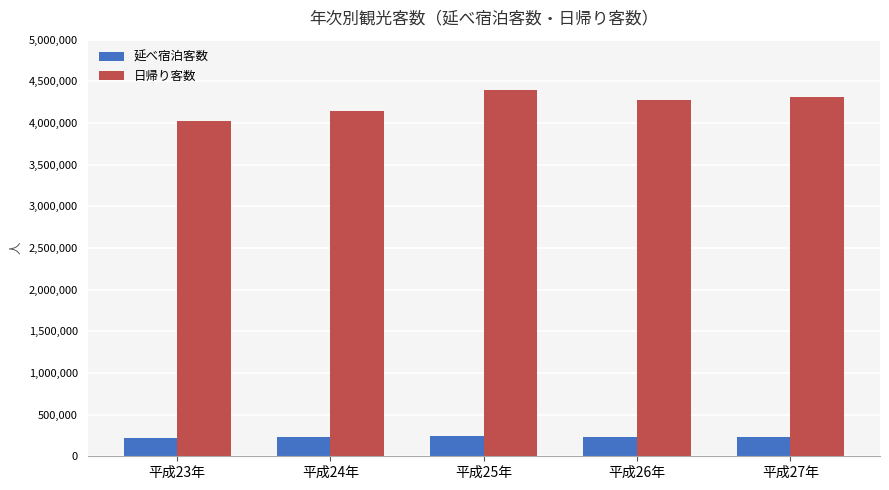

Which series has the largest range (max minus min)?

日帰り客数